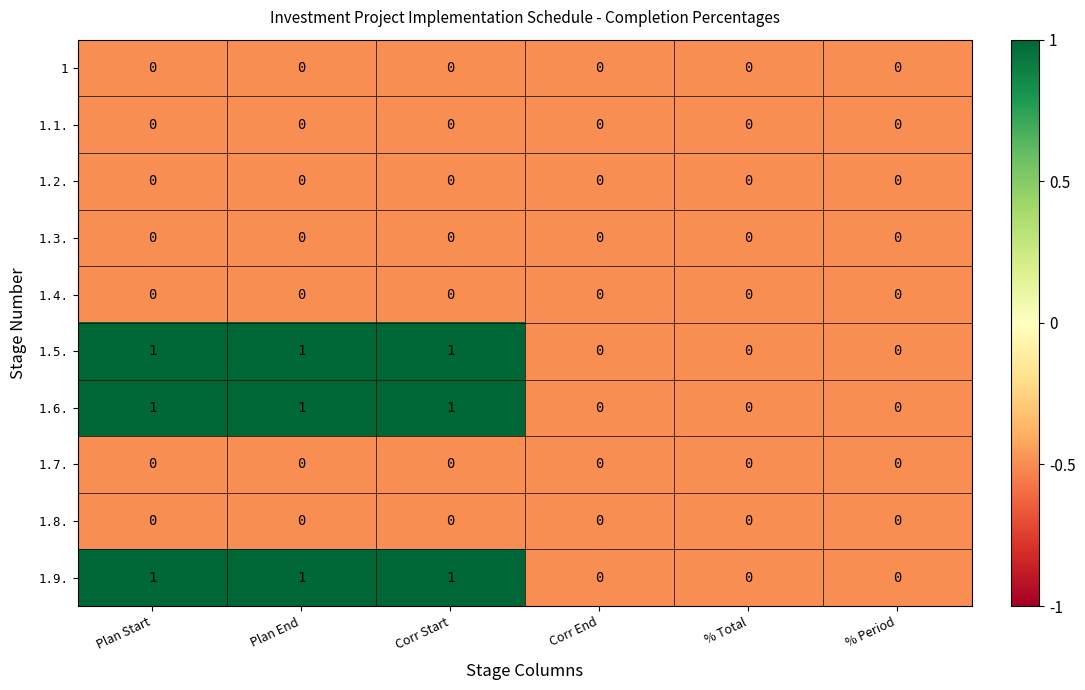

The 1.8. series shows 0 at % Total. True or false?

True